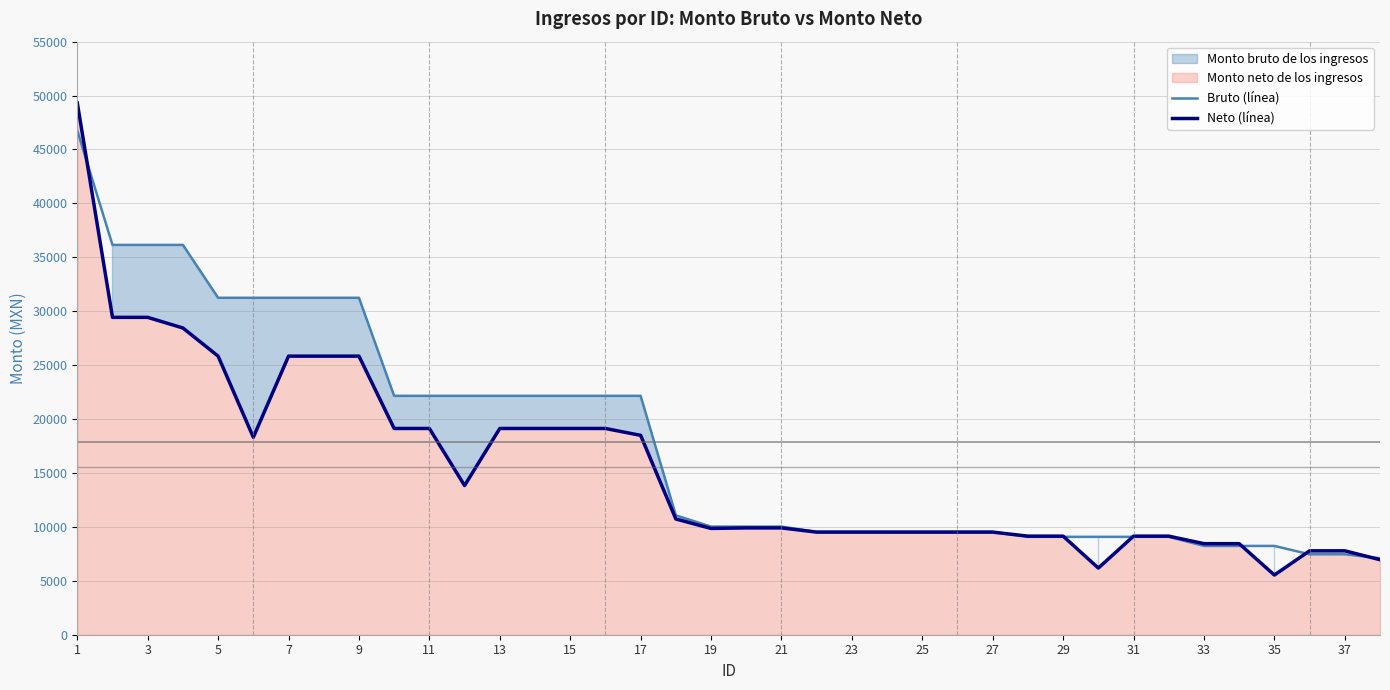

What is the difference between the maximum and second lowest values in the Bruto (línea) series?

39300.1